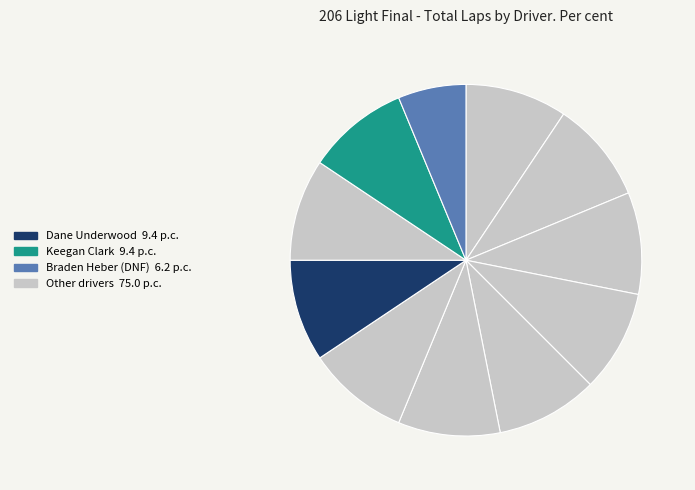

How many slices are in this pie chart?

11